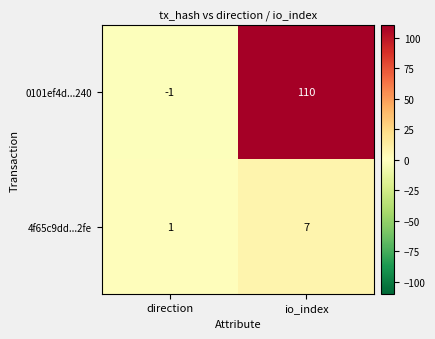

True or false: 0101ef4d...240 has a value of -1 at direction.

True